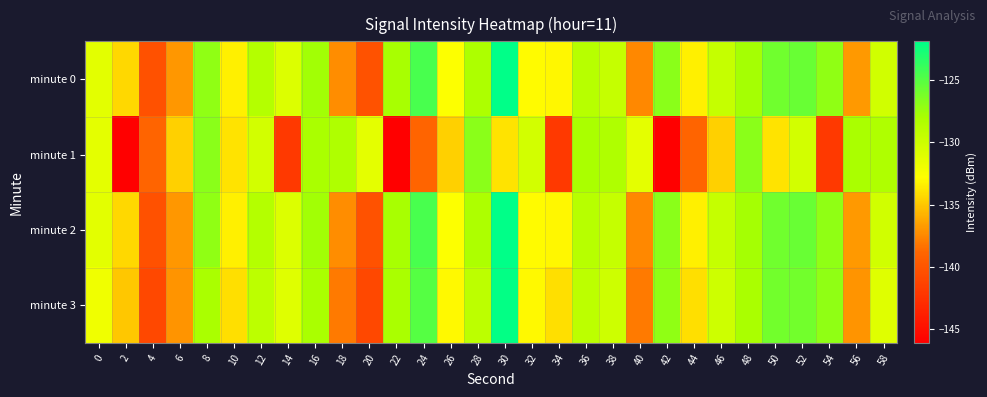

Reading left to right, extract all data points from this chart.

minute 0: 0=-131.2	2=-134.3	4=-140.3	6=-136.9	8=-127.1	10=-133.4	12=-128.6	14=-130.8	16=-127.7	18=-137.3	20=-140.2	22=-127.9	24=-124.5	26=-132.7	28=-128.2	30=-121.9	32=-132.9	34=-133.1	36=-128.7	38=-129.5	40=-137.5	42=-126.8	44=-133.4	46=-129.5	48=-127.8	50=-125.9	52=-125.6	54=-127.0	56=-136.8	58=-130.2
minute 1: 0=-131.3	2=-146.1	4=-139.0	6=-134.6	8=-126.8	10=-133.8	12=-130.2	14=-142.0	16=-128.0	18=-128.3	20=-131.3	22=-146.1	24=-139.0	26=-134.6	28=-126.8	30=-133.8	32=-130.2	34=-142.0	36=-128.0	38=-128.3	40=-131.3	42=-146.1	44=-139.0	46=-134.6	48=-126.8	50=-133.8	52=-130.2	54=-142.0	56=-128.0	58=-128.3
minute 2: 0=-131.2	2=-134.3	4=-140.3	6=-136.8	8=-127.1	10=-133.4	12=-128.6	14=-130.8	16=-127.7	18=-137.3	20=-140.2	22=-127.9	24=-124.5	26=-132.7	28=-128.2	30=-121.9	32=-132.9	34=-133.1	36=-128.7	38=-129.5	40=-137.5	42=-126.8	44=-133.4	46=-129.5	48=-127.8	50=-125.9	52=-125.6	54=-127.0	56=-136.8	58=-130.2
minute 3: 0=-132.0	2=-135.0	4=-141.0	6=-137.0	8=-128.0	10=-134.0	12=-129.0	14=-131.0	16=-128.0	18=-138.0	20=-141.0	22=-128.0	24=-125.0	26=-133.0	28=-129.0	30=-122.0	32=-133.0	34=-134.0	36=-129.0	38=-130.0	40=-138.0	42=-127.0	44=-134.0	46=-130.0	48=-128.0	50=-126.0	52=-126.0	54=-127.0	56=-137.0	58=-131.0